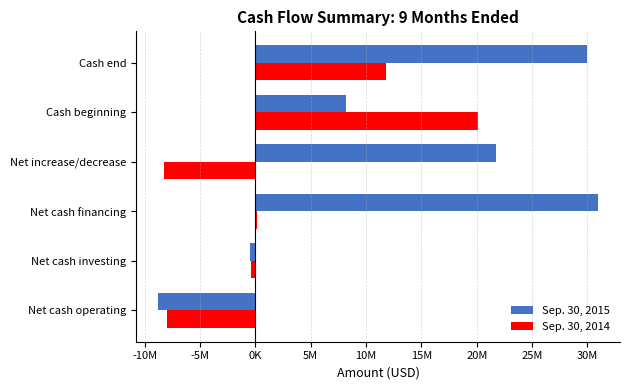

What are all the series names shown in the legend?

Sep. 30, 2015, Sep. 30, 2014